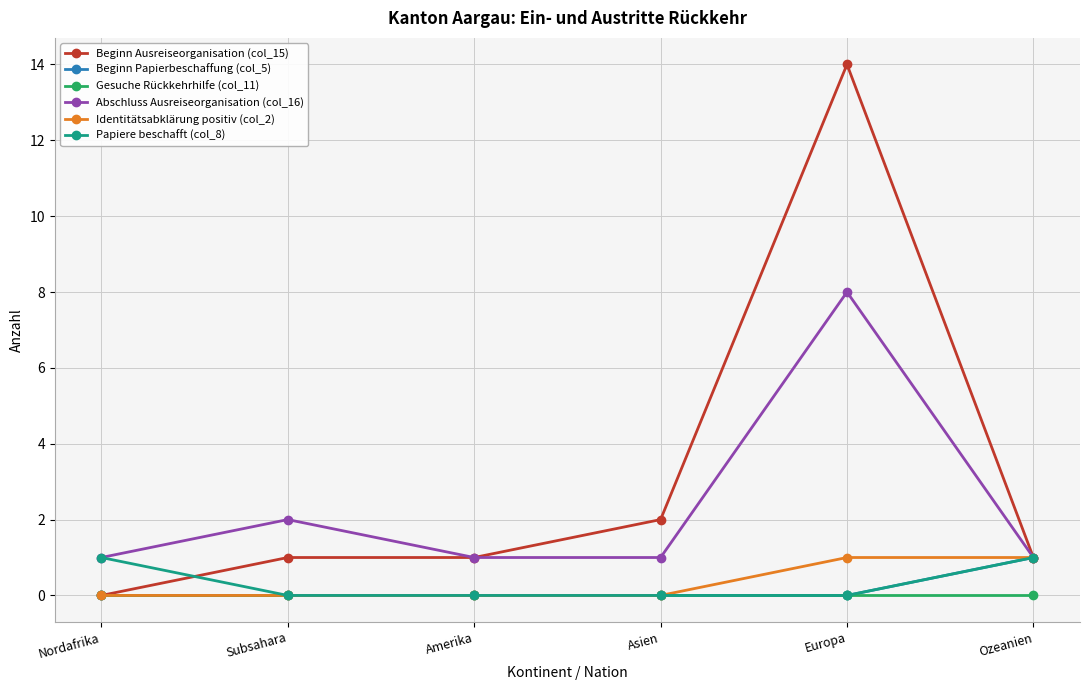

What is the label of the 3rd point from the left?

Amerika